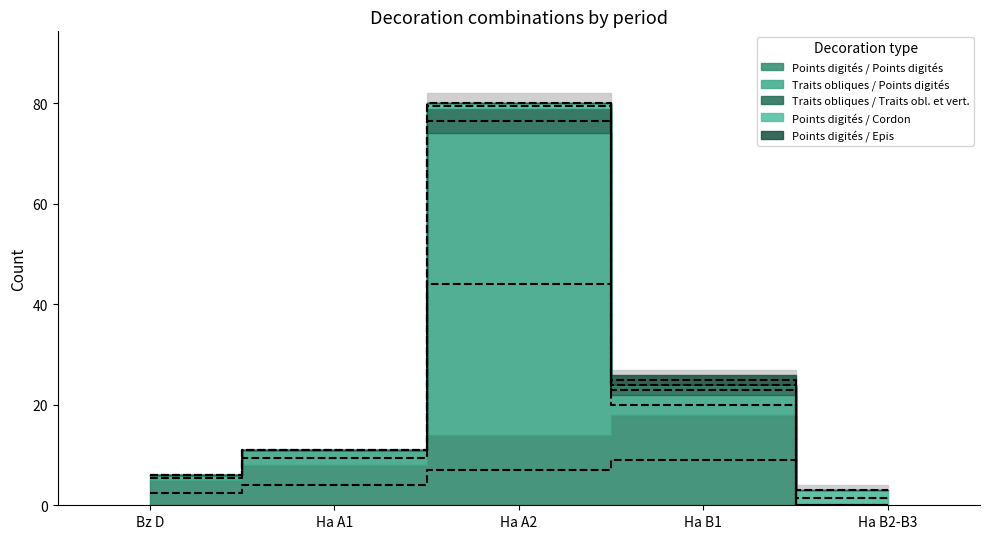

Between which two adjacent categories do Points digités / Cordon and Traits obliques / Traits obl. et vert. first intersect?

Ha B1 and Ha B2-B3